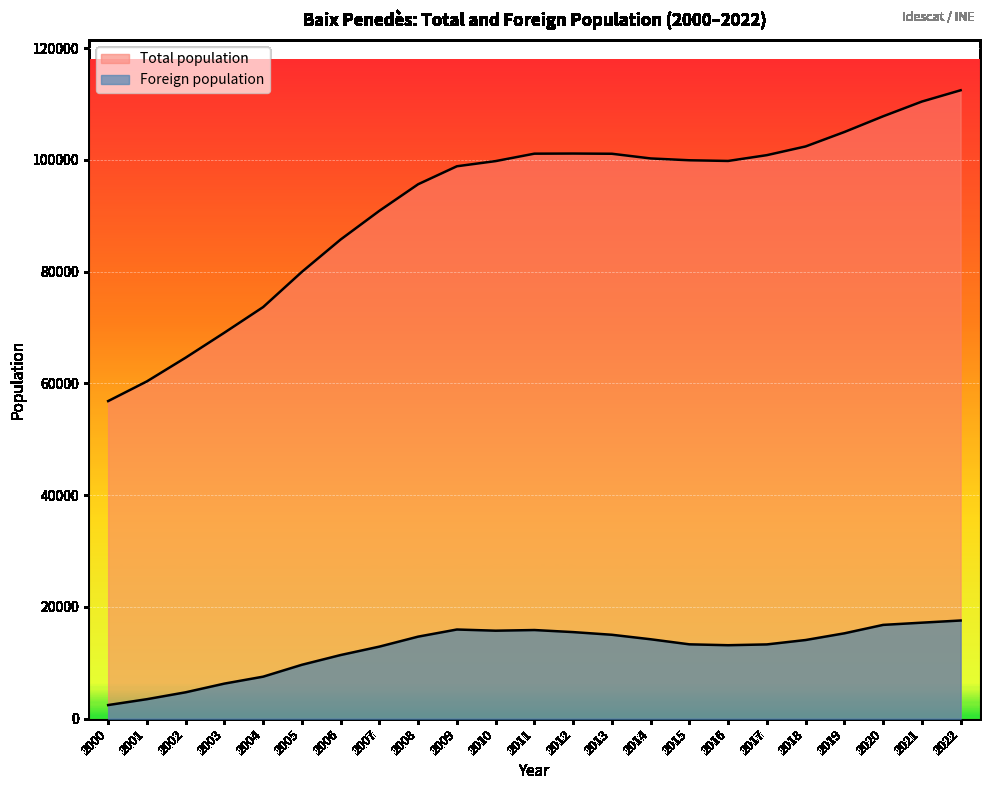

Which series has the widest spread of values?

Total population